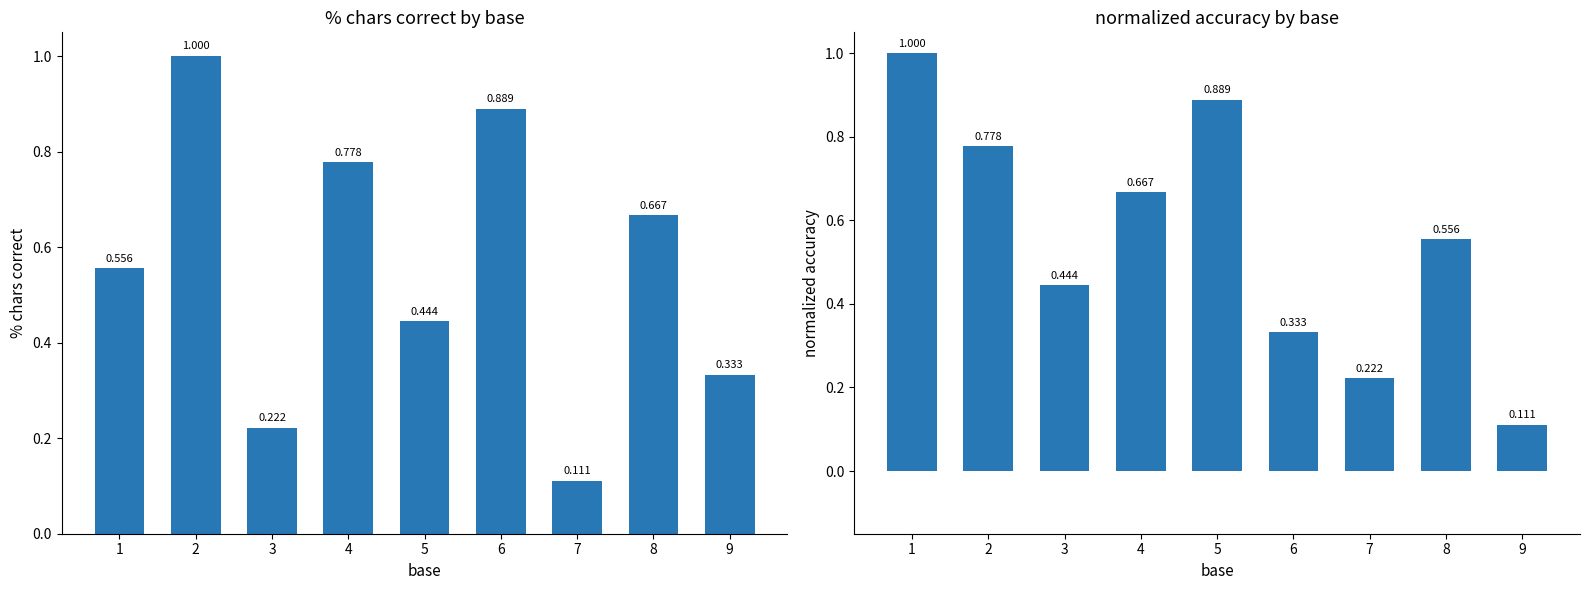

List the labels in order of col_6 value, smallest first.

9, 7, 6, 3, 8, 4, 2, 5, 1